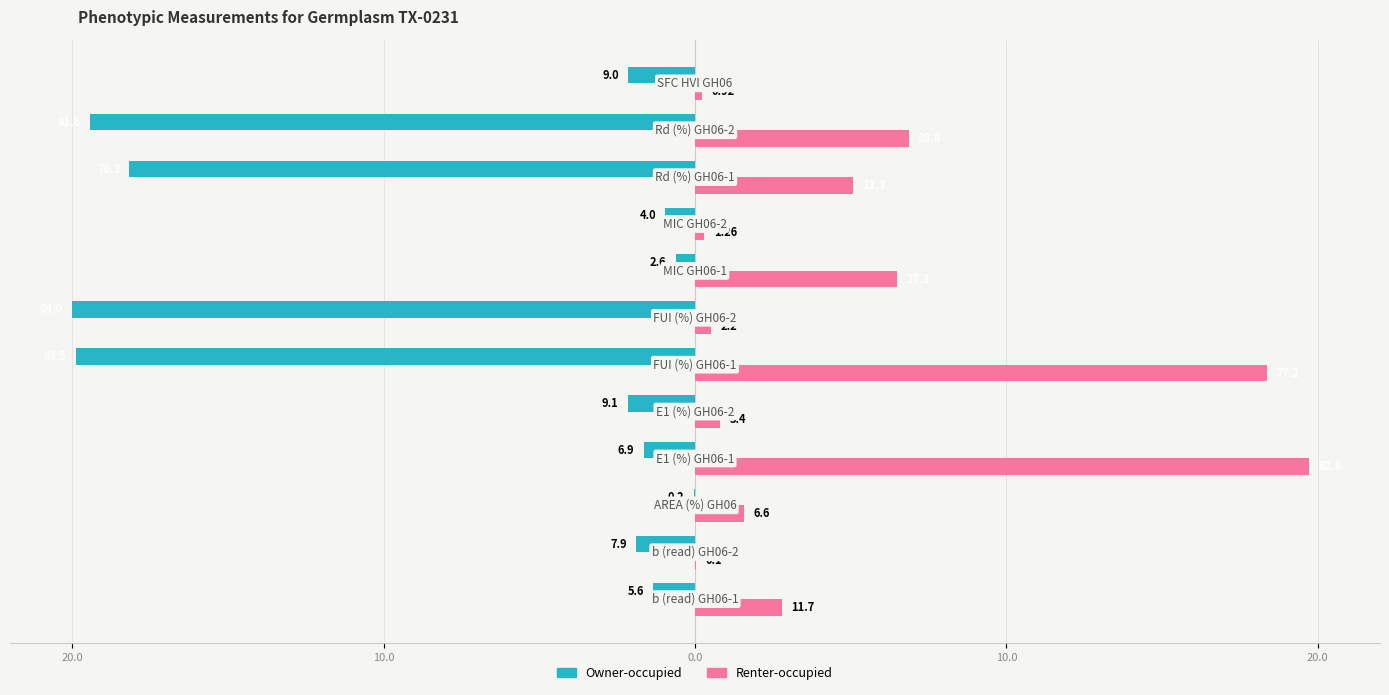

What are all the series names shown in the legend?

Owner-occupied, Renter-occupied